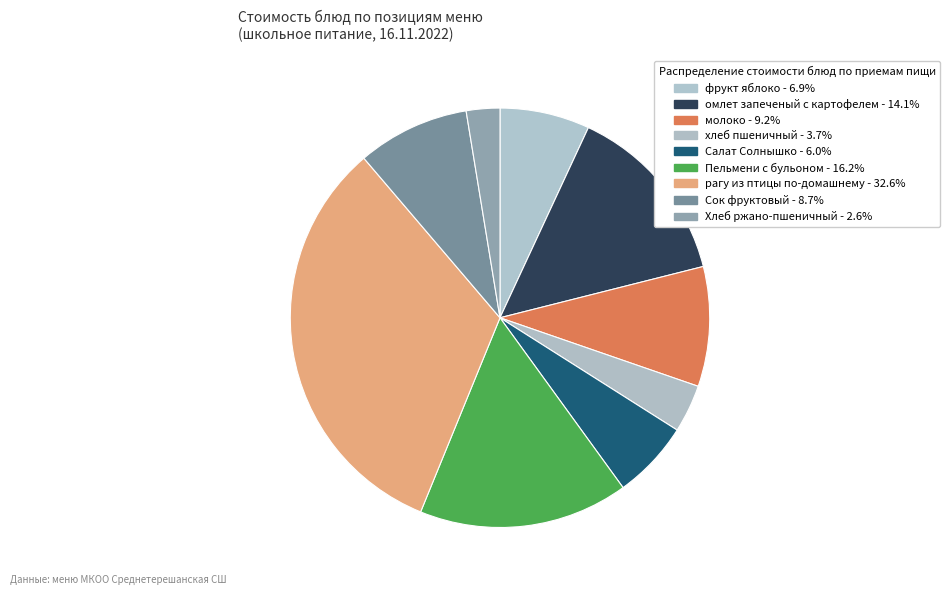

Is it true that Сок фруктовый is 9% of the pie?

True